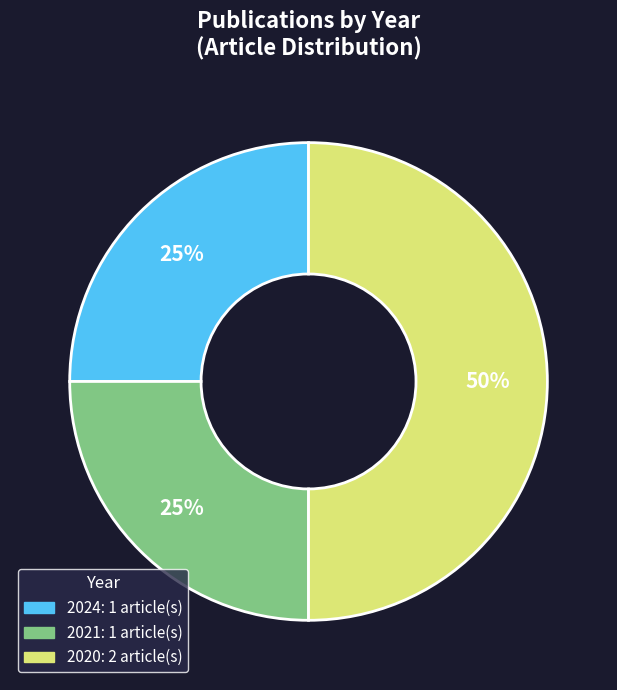

To the nearest percent, what is the difference between the largest and smallest slice percentages?

25%